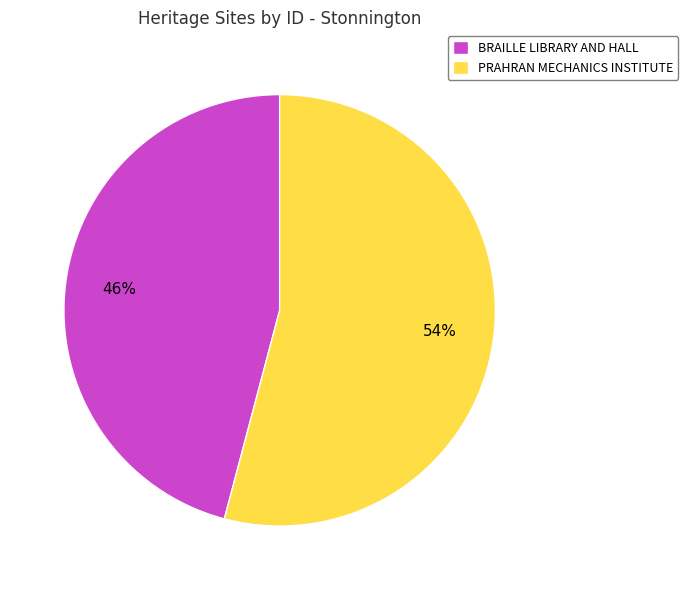

To the nearest percent, what percentage of the pie is PRAHRAN MECHANICS INSTITUTE?

54%